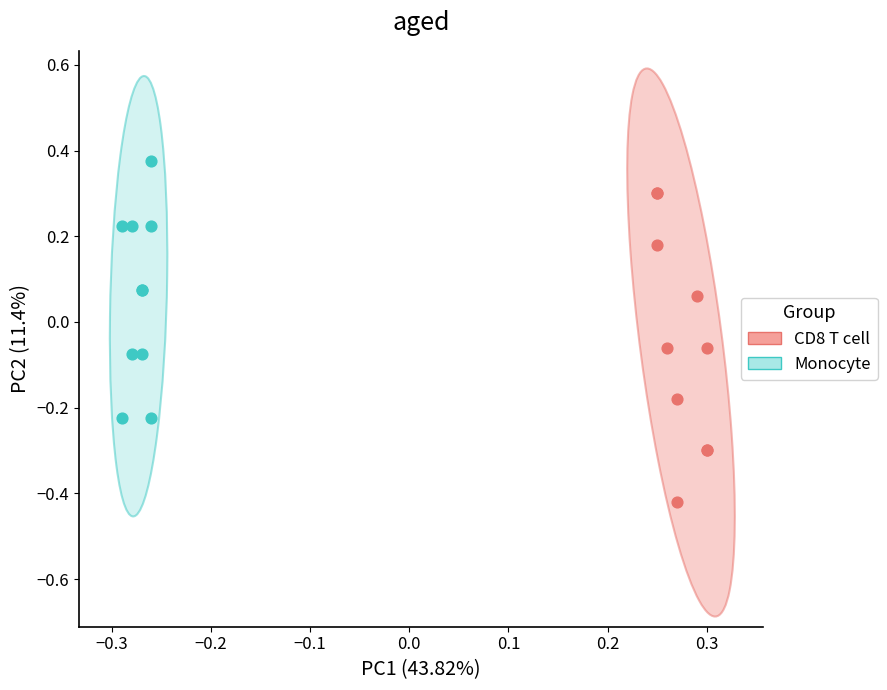

Which series has the largest Y range (max minus min)?

CD8 T cell